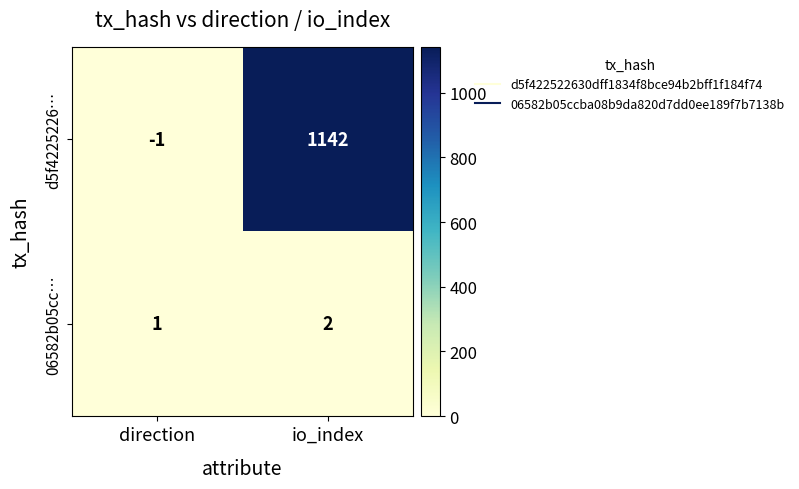

Is the value of d5f4225226… at direction greater than the value of 06582b05cc… at io_index?

No